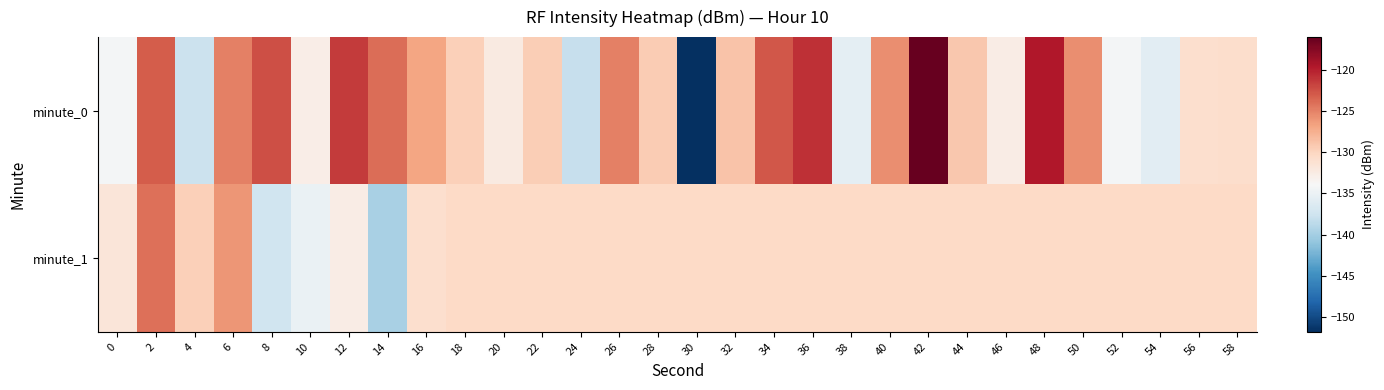

Rank the series by their average value, from lowest to highest.

minute_1, minute_0